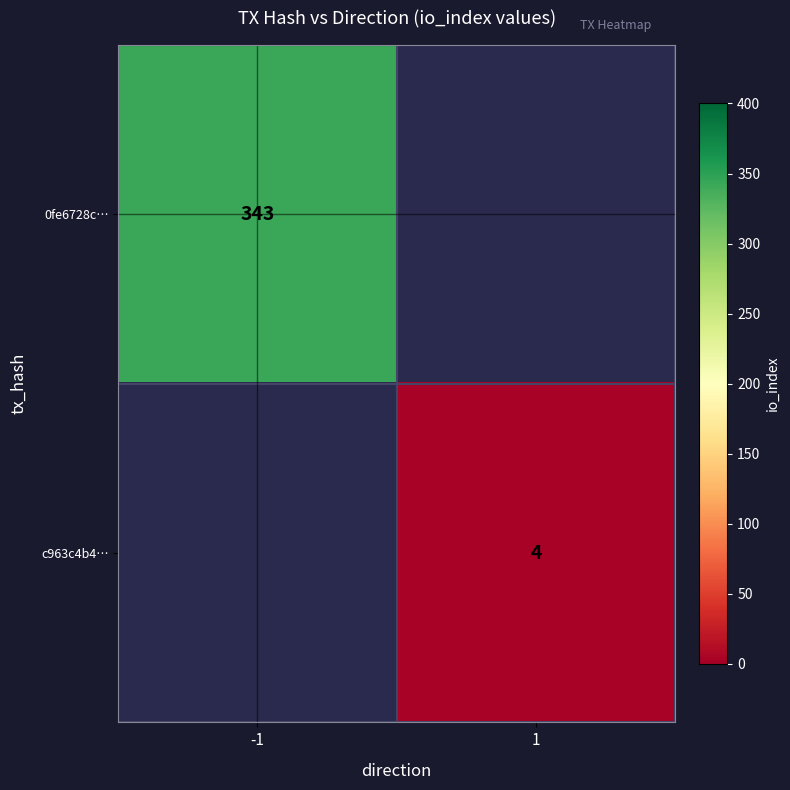

Is it true that c963c4b4… equals 7 at 1?

False